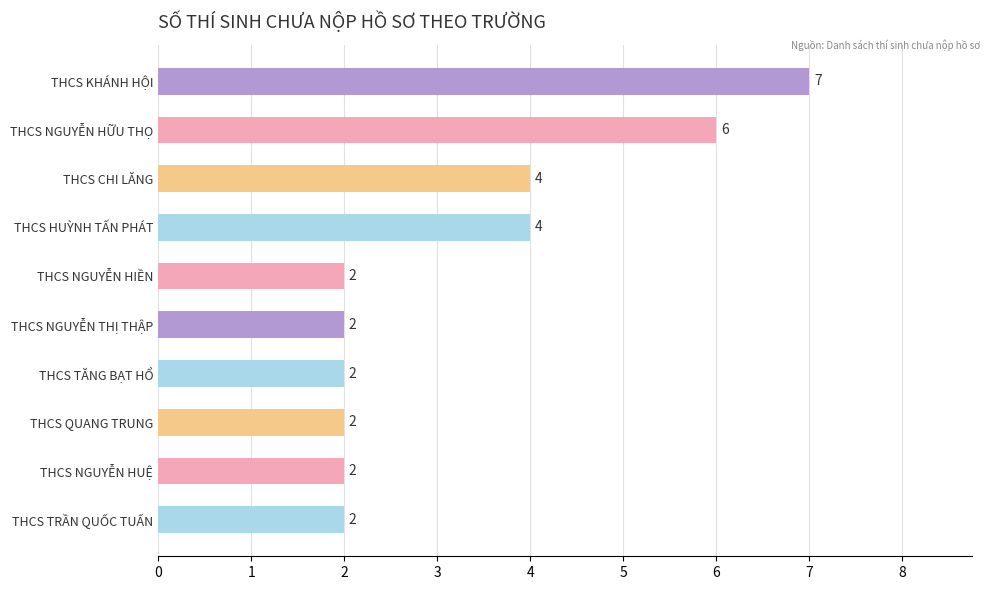

True or false: the data shows 4 at THCS HUỲNH TẤN PHÁT.

True